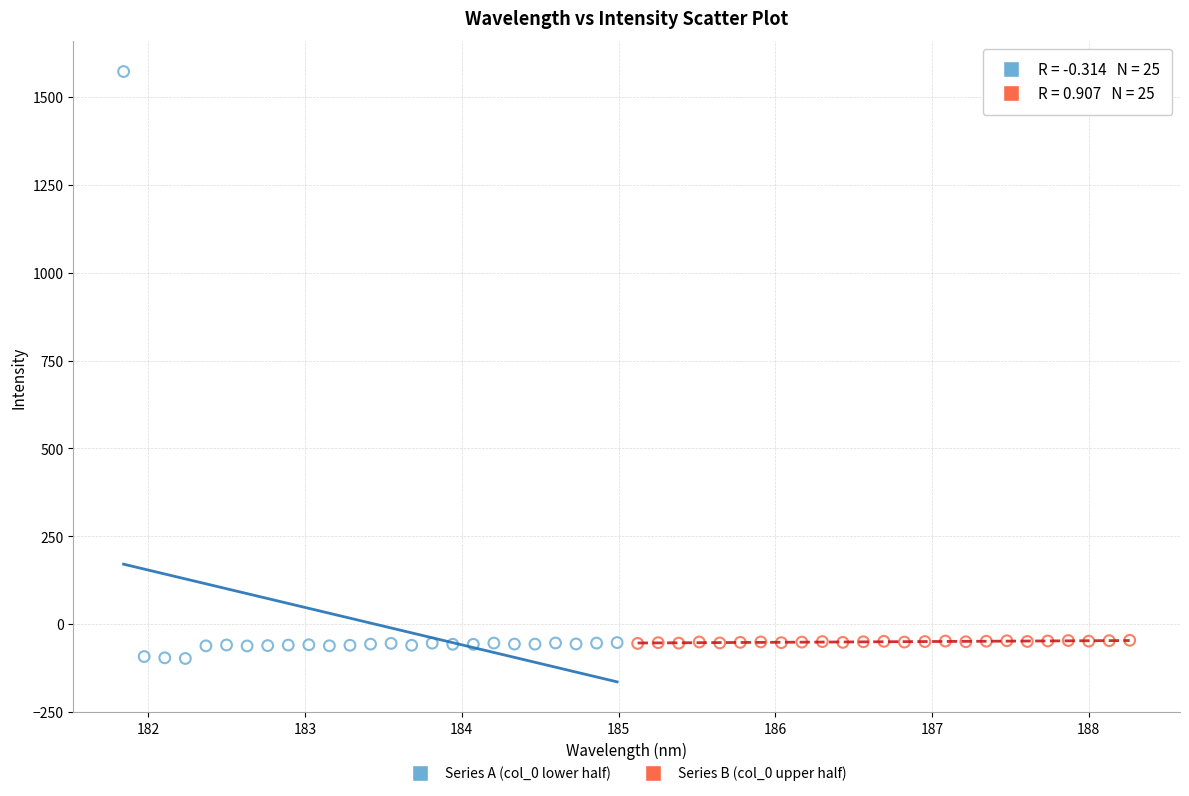

Which series has the largest Y range (max minus min)?

Series A (col_0 lower half)